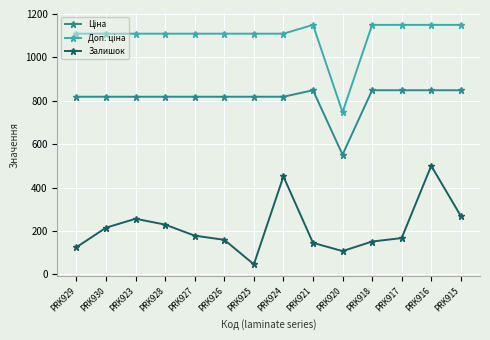

At which category does the chart reach its minimum across all series?

PRK925